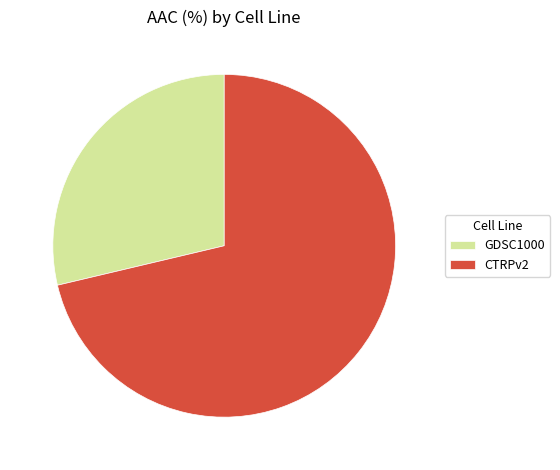

How many segments does this pie chart have?

2